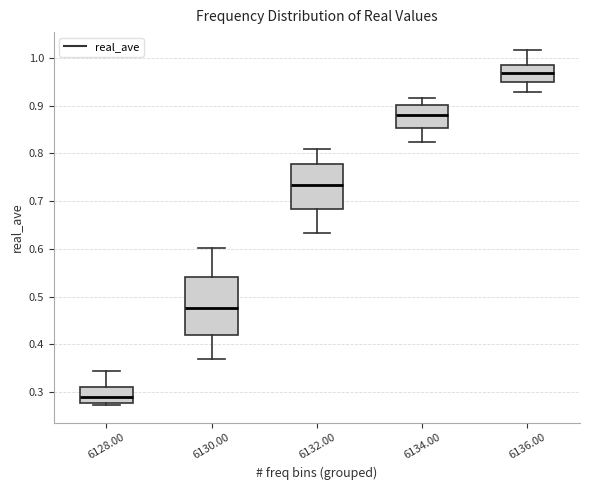

Where is the upper edge of the box at x = 6132.00 on the y-axis? The values are not printed on the chart, so give them approximately, as read against the axis.

0.78